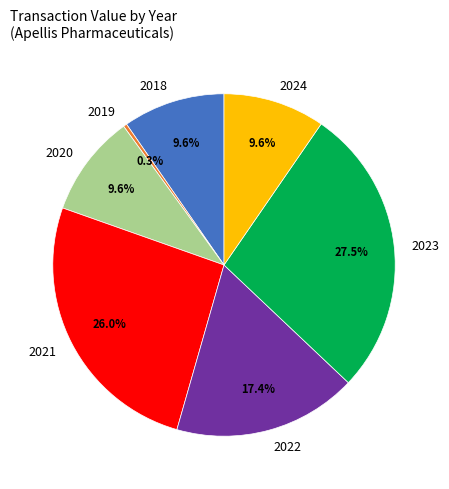

What portion of the pie excludes 2024?

90.4%